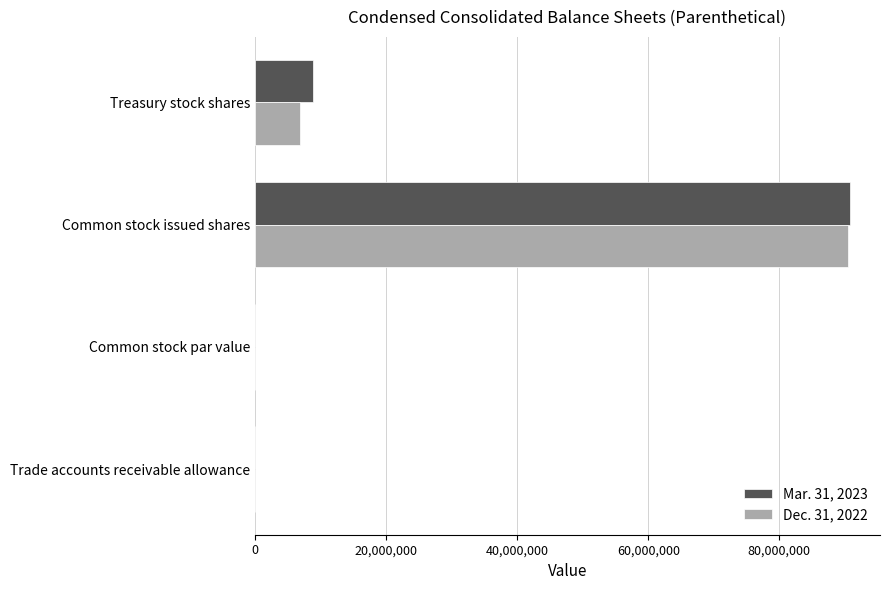

Is the value of Dec. 31, 2022 at Trade accounts receivable allowance greater than the value of Mar. 31, 2023 at Treasury stock shares?

No